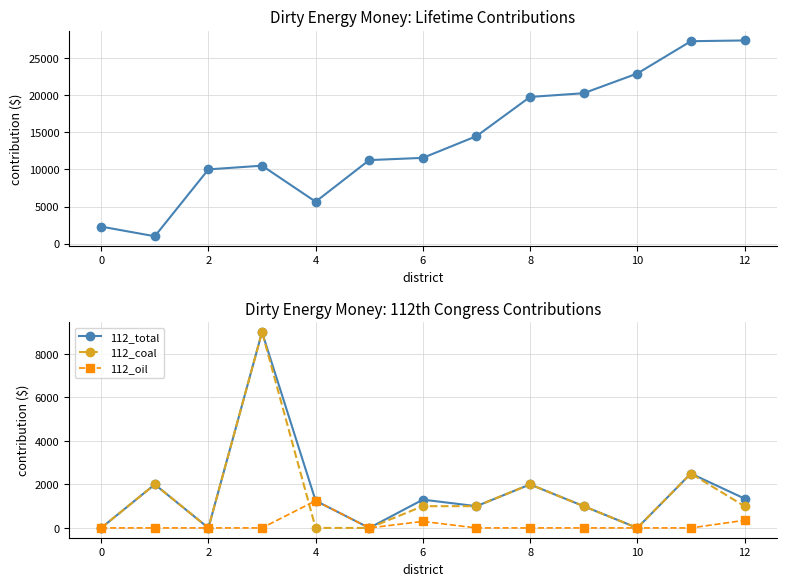

Does the chart display data point markers on the line(s)?

Yes